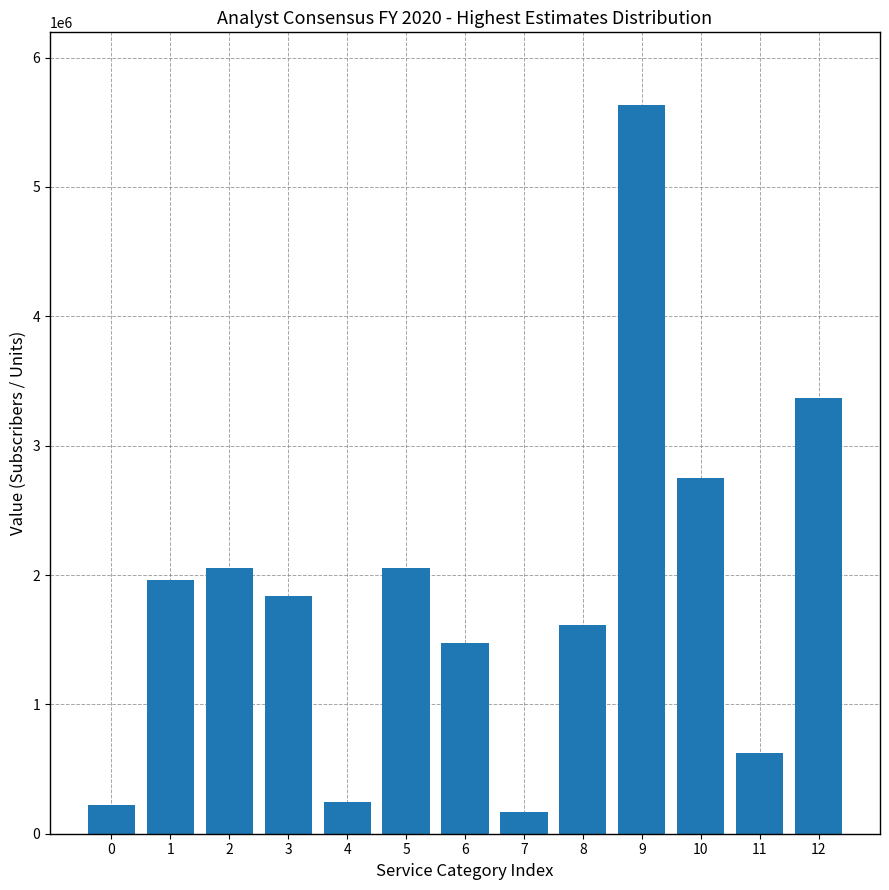

What is the sum of the values at 0 and 2?

2281600